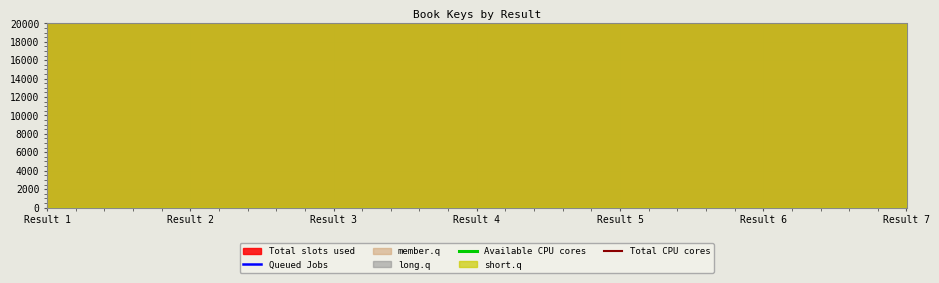

Reading right to left, what are all the values shown in this chart?

Queued Jobs: Result 7=481675383.6	Result 6=203031726.0	Result 5=59815004.4	Result 4=485999222.4	Result 3=87876908.4	Result 2=489945391.2	Result 1=486583368.0
Available CPU cores: Result 7=355167274.4	Result 6=355167274.4	Result 5=355167274.4	Result 4=355167274.4	Result 3=355167274.4	Result 2=355167274.4	Result 1=355167274.4
Total CPU cores: Result 7=592017347.7	Result 6=592017347.7	Result 5=592017347.7	Result 4=592017347.7	Result 3=592017347.7	Result 2=592017347.7	Result 1=592017347.7